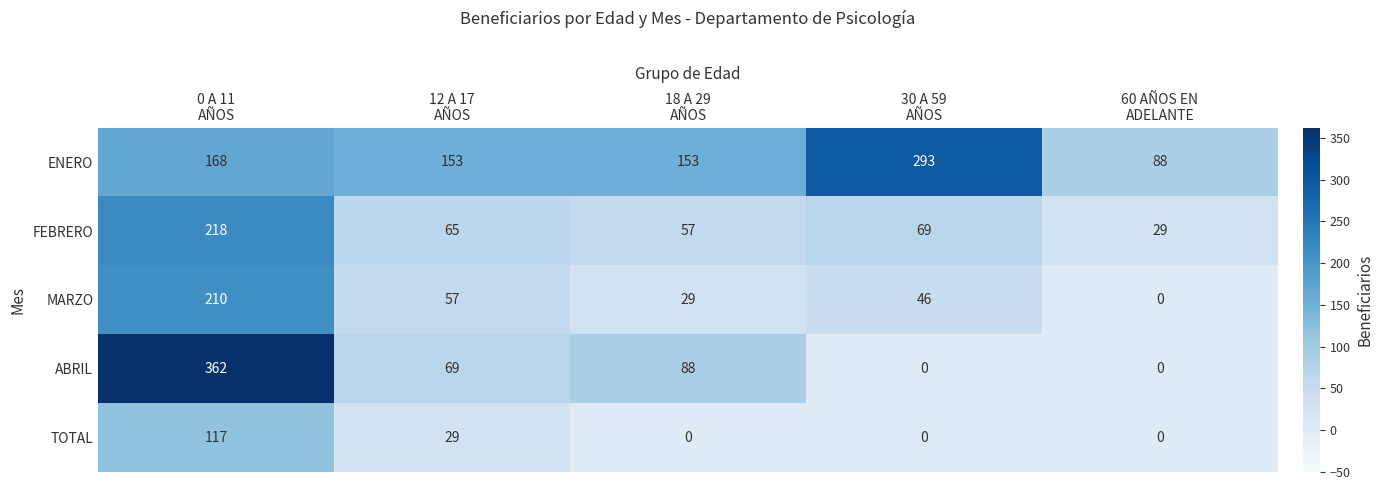

What is the sum of all TOTAL values?

146